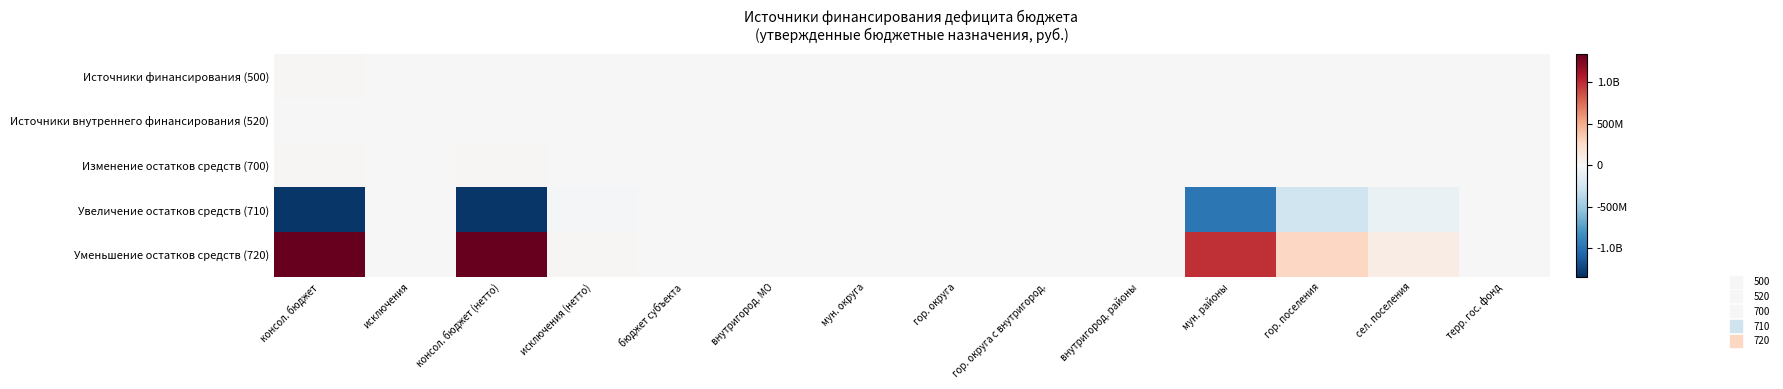

Which has a higher value, консол. бюджет (нетто) or мун. округа?

консол. бюджет (нетто)